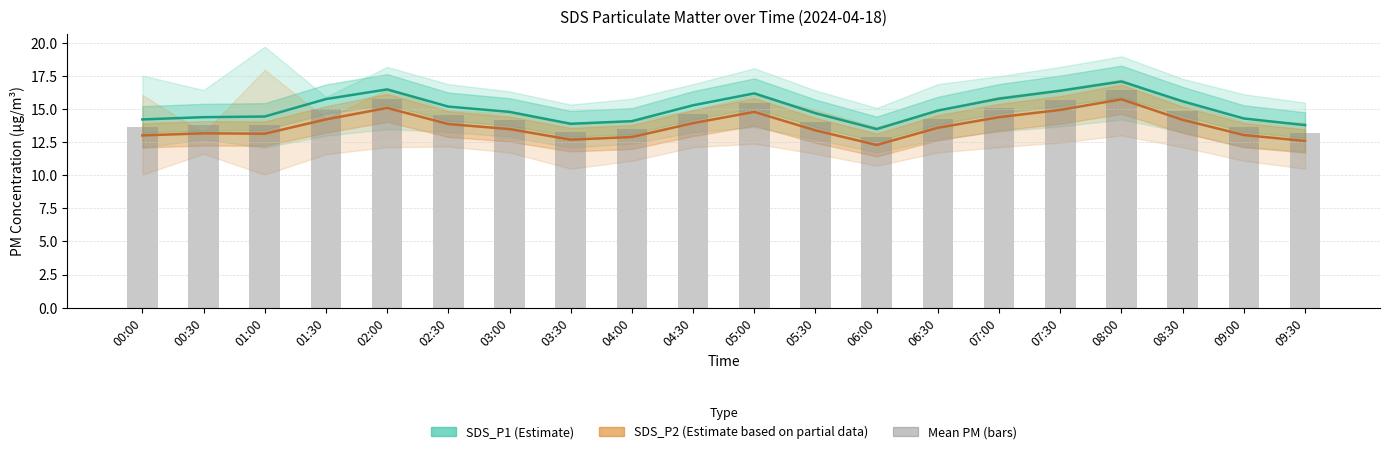

List the series in order of their overall mean, lowest first.

SDS_P2, Mean PM (bars), SDS_P1